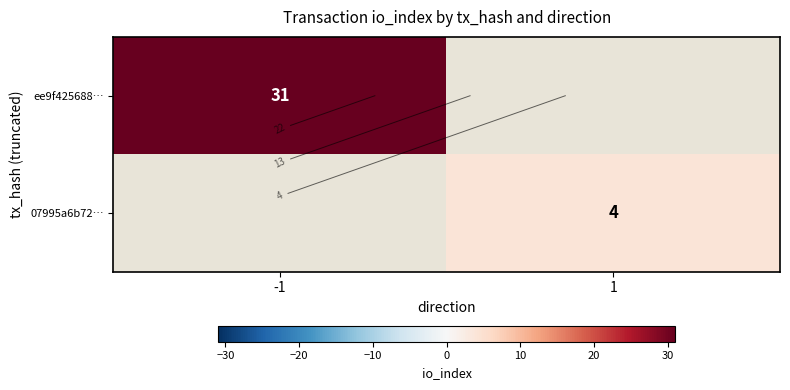

Which category has the highest value in the ee9f425688… series?

-1